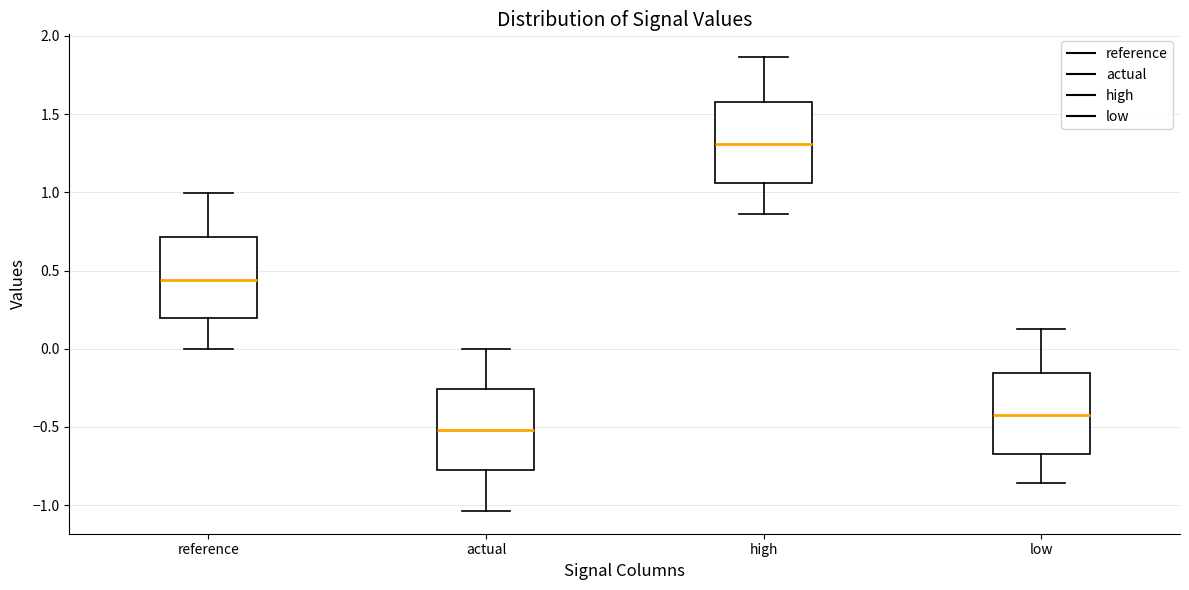

Reading left to right, transcribe this box plot: for each box, give where its median line is, the range the box spans, and where its two whiskers end, as read against the y-axis. The values are not printed on the chart, so give them approximately, as read against the axis.

reference: median 0.45, box 0.20 to 0.70, whiskers 0.00 to 1.00
actual: median -0.50, box -0.80 to -0.25, whiskers -1.05 to 0.00
high: median 1.30, box 1.05 to 1.60, whiskers 0.85 to 1.85
low: median -0.40, box -0.65 to -0.15, whiskers -0.85 to 0.15